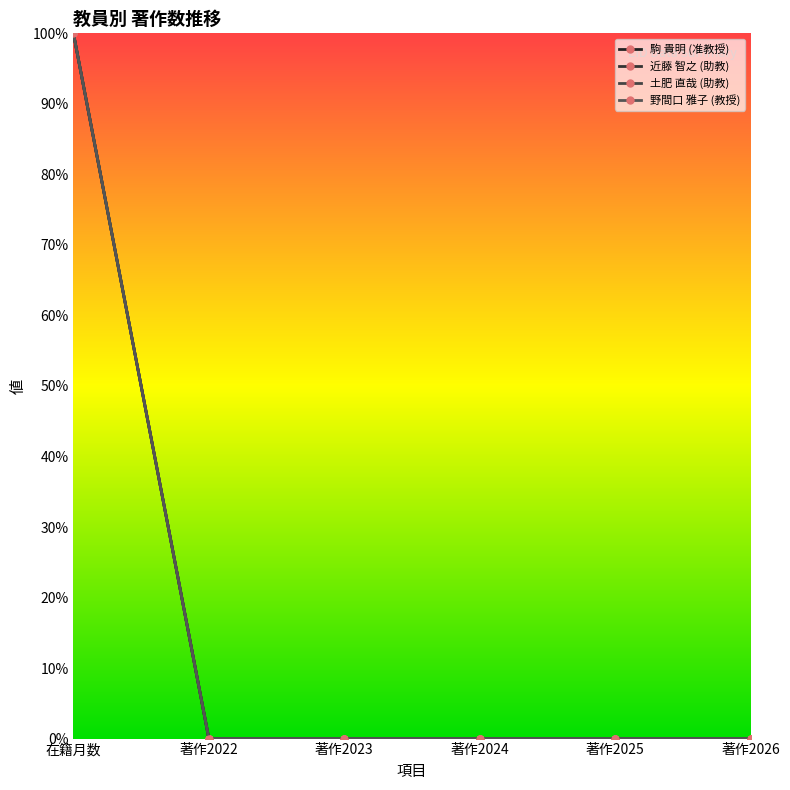

Does the chart have visible grid lines?

No